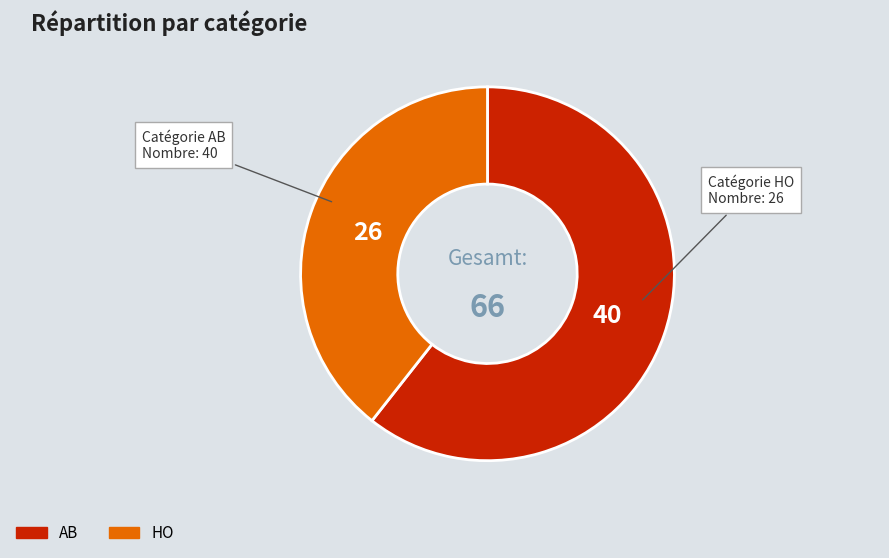

Combined, do HO and AB account for over 50%?

Yes